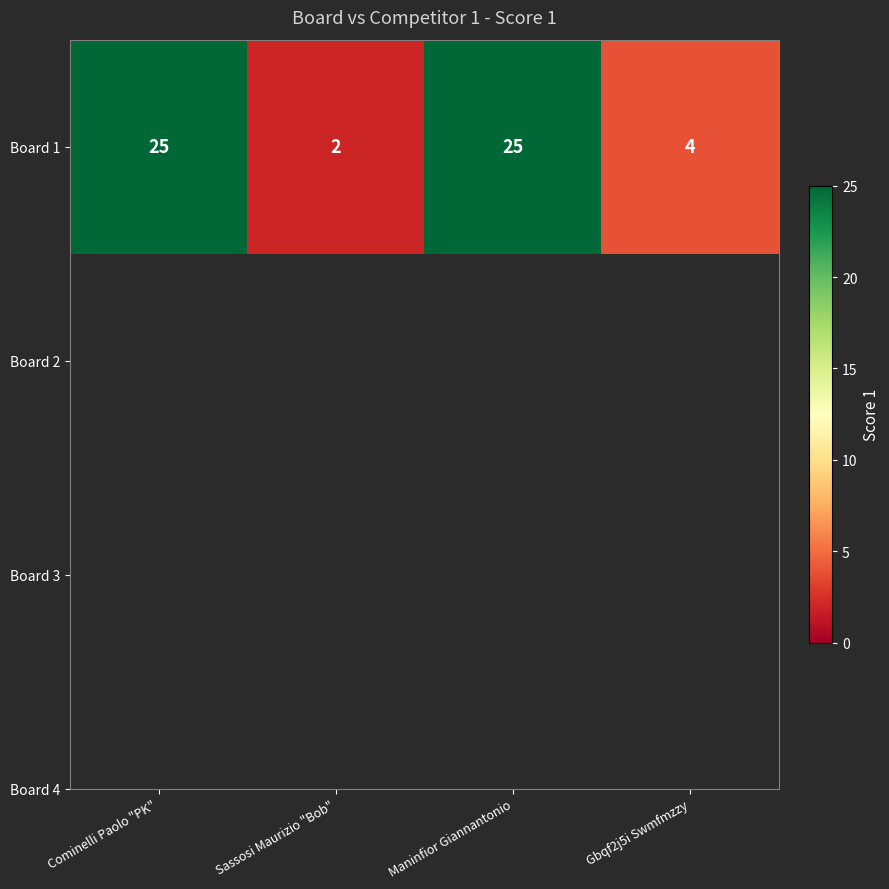

Rank the categories by value from highest to lowest.

Cominelli Paolo "PK", Maninfior Giannantonio, Gbqf2j5i Swmfmzzy, Sassosi Maurizio "Bob"